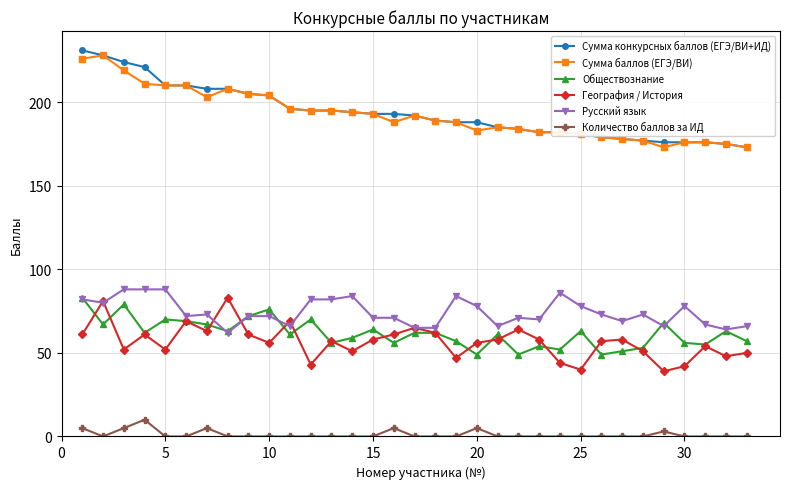

What is the maximum value shown in the chart?

231